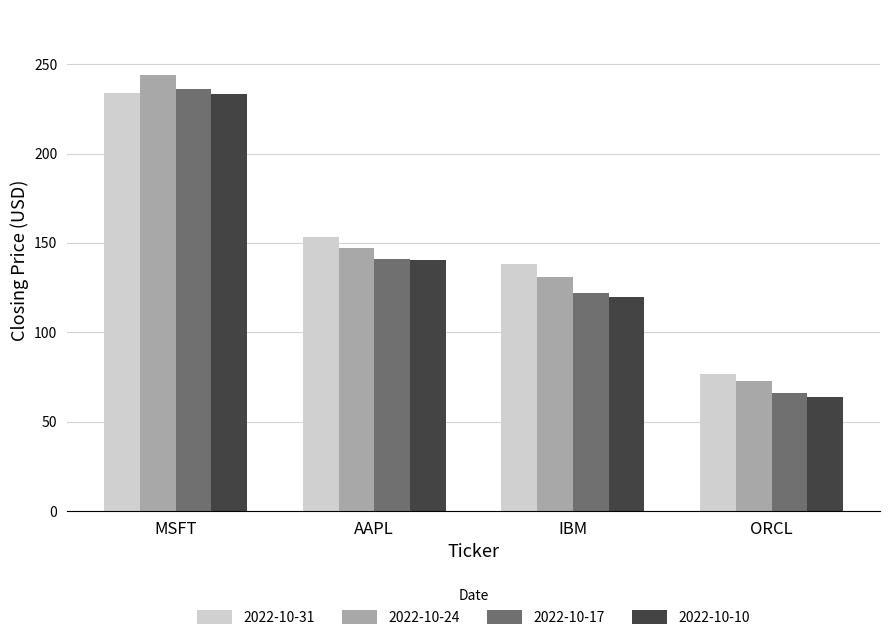

How many groups of bars are there?

4